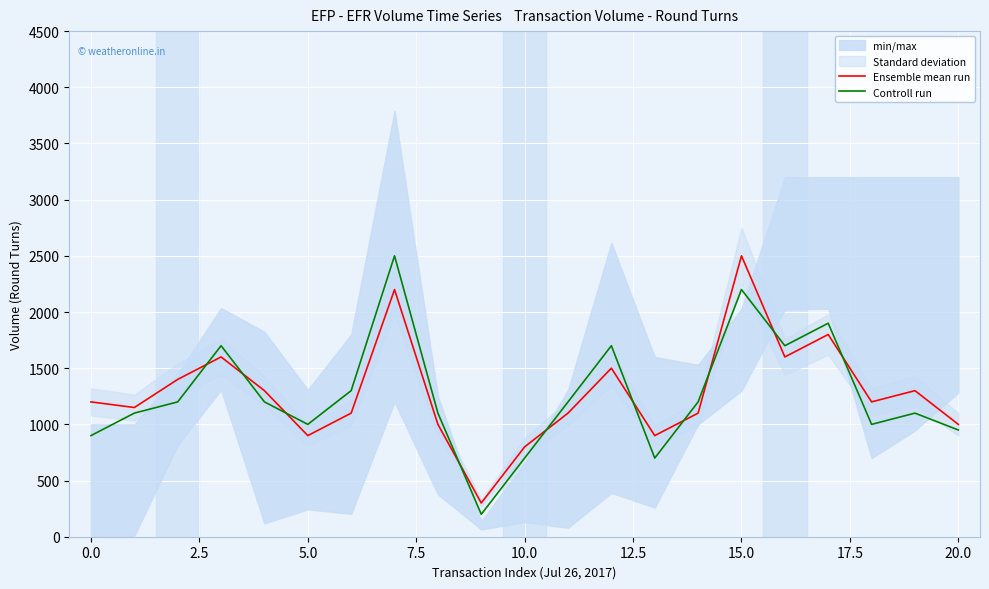

How many data points in Ensemble mean run are above 1200?

9